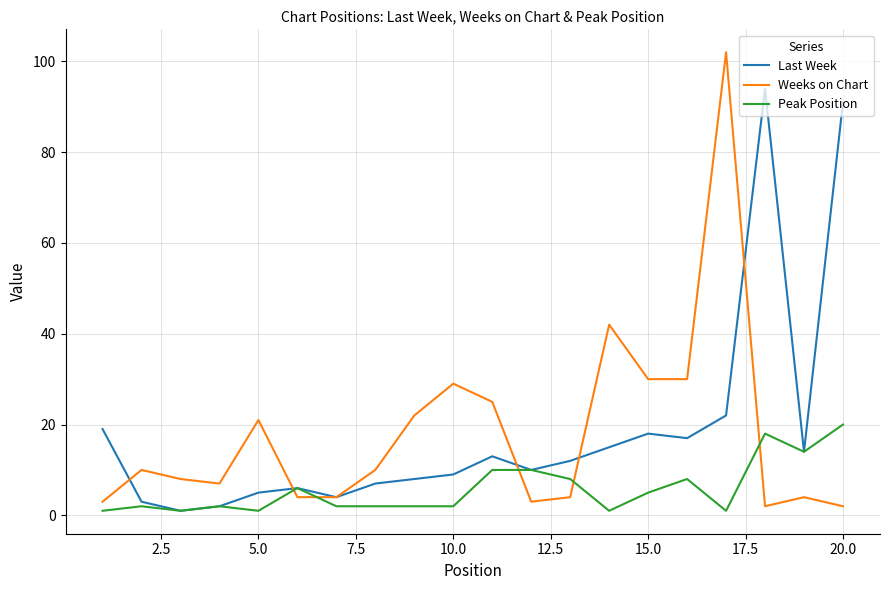

True or false: Peak Position and Weeks on Chart cross at least once.

True